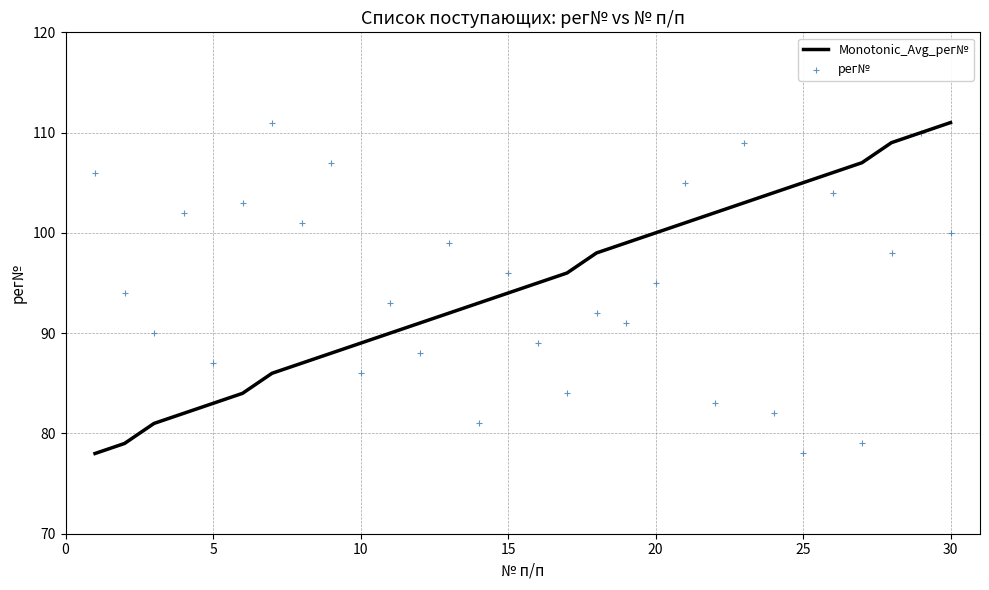

Is the value of Monotonic_Avg_рег№ at 16 greater than the value of рег№ at 20?

Yes